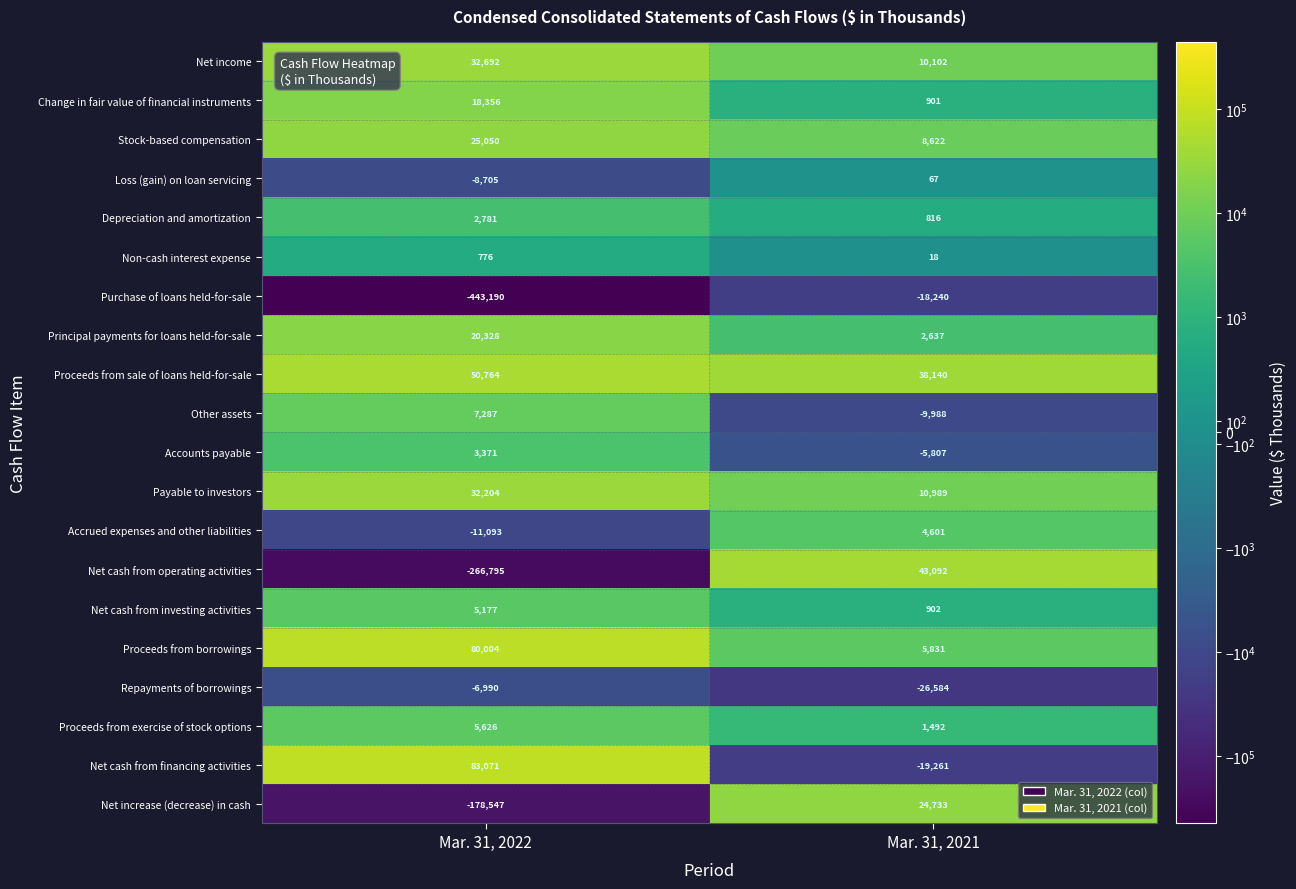

What is the total value across all series at Mar. 31, 2022?

-547833